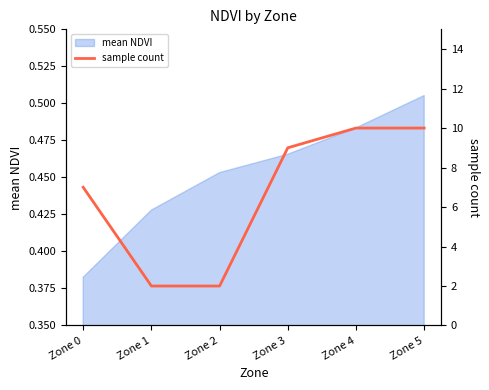

At which category does the chart reach its minimum across all series?

Zone 1